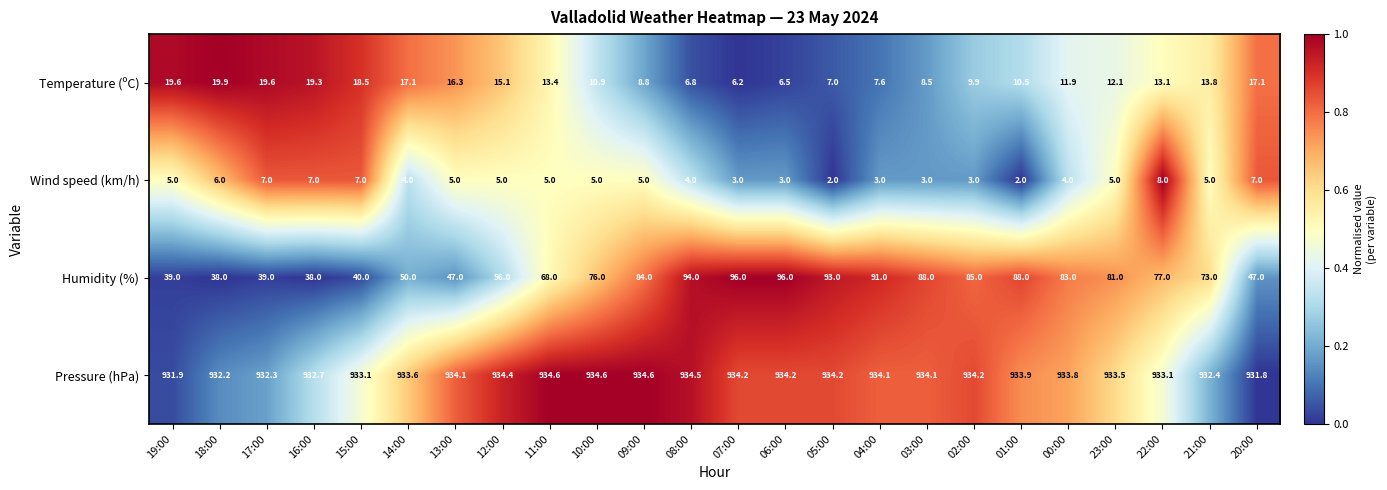

At how many categories does at least one series exceed 330?

24